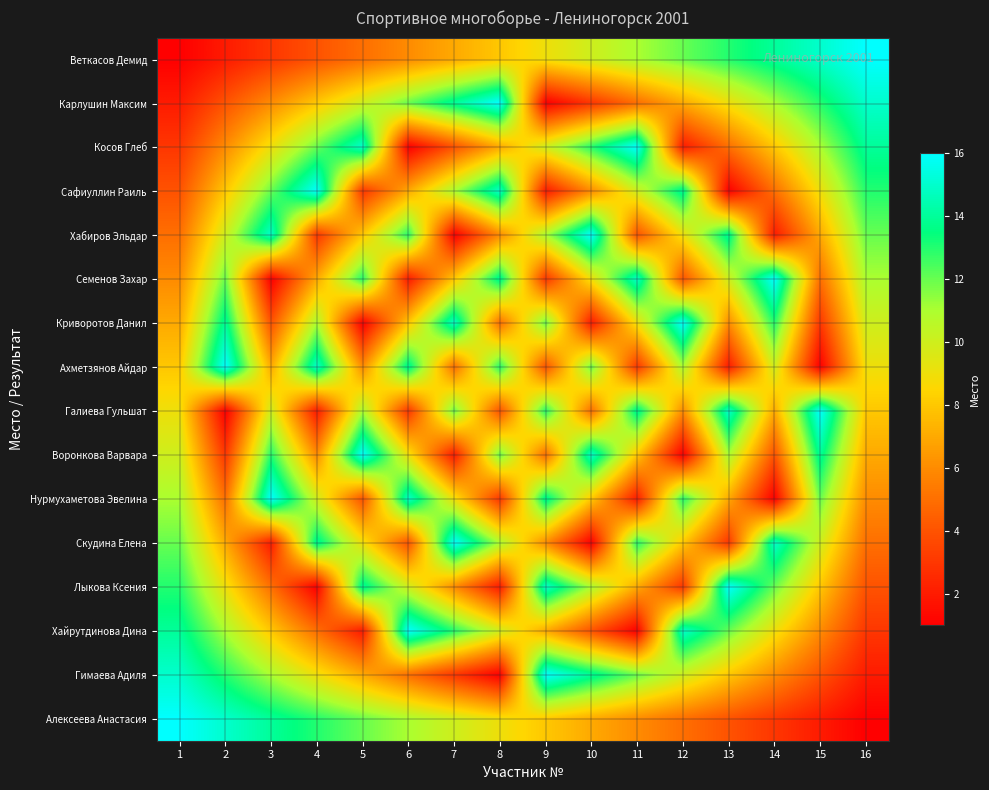

Reading right to left, list all the values displayed in this chart.

Веткасов Демид: 16=16	15=15	14=14	13=13	12=12	11=11	10=10	9=9	8=8	7=7	6=6	5=5	4=4	3=3	2=2	1=1
Карлушин Максим: 16=15	15=13	14=11	13=9	12=7	11=5	10=3	9=1	8=16	7=14	6=12	5=10	4=8	3=6	2=4	1=2
Косов Глеб: 16=14	15=11	14=8	13=5	12=2	11=16	10=13	9=10	8=7	7=4	6=1	5=15	4=12	3=9	2=6	1=3
Сафиуллин Раиль: 16=13	15=9	14=5	13=1	12=14	11=10	10=6	9=2	8=15	7=11	6=7	5=3	4=16	3=12	2=8	1=4
Хабиров Эльдар: 16=12	15=7	14=2	13=14	12=9	11=4	10=16	9=11	8=6	7=1	6=13	5=8	4=3	3=15	2=10	1=5
Семенов Захар: 16=11	15=5	14=16	13=10	12=4	11=15	10=9	9=3	8=14	7=8	6=2	5=13	4=7	3=1	2=12	1=6
Криворотов Данил: 16=10	15=3	14=13	13=6	12=16	11=9	10=2	9=12	8=5	7=15	6=8	5=1	4=11	3=4	2=14	1=7
Ахметзянов Айдар: 16=9	15=1	14=10	13=2	12=11	11=3	10=12	9=4	8=13	7=5	6=14	5=6	4=15	3=7	2=16	1=8
Галиева Гульшат: 16=8	15=16	14=7	13=15	12=6	11=14	10=5	9=13	8=4	7=12	6=3	5=11	4=2	3=10	2=1	1=9
Воронкова Варвара: 16=7	15=14	14=4	13=11	12=1	11=8	10=15	9=5	8=12	7=2	6=9	5=16	4=6	3=13	2=3	1=10
Нурмухаметова Эвелина: 16=6	15=12	14=1	13=7	12=13	11=2	10=8	9=14	8=3	7=9	6=15	5=4	4=10	3=16	2=5	1=11
Скудина Елена: 16=5	15=10	14=15	13=3	12=8	11=13	10=1	9=6	8=11	7=16	6=4	5=9	4=14	3=2	2=7	1=12
Лыкова Ксения: 16=4	15=8	14=12	13=16	12=3	11=7	10=11	9=15	8=2	7=6	6=10	5=14	4=1	3=5	2=9	1=13
Хайрутдинова Дина: 16=3	15=6	14=9	13=12	12=15	11=1	10=4	9=7	8=10	7=13	6=16	5=2	4=5	3=8	2=11	1=14
Гимаева Адиля: 16=2	15=4	14=6	13=8	12=10	11=12	10=14	9=16	8=1	7=3	6=5	5=7	4=9	3=11	2=13	1=15
Алексеева Анастасия: 16=1	15=2	14=3	13=4	12=5	11=6	10=7	9=8	8=9	7=10	6=11	5=12	4=13	3=14	2=15	1=16